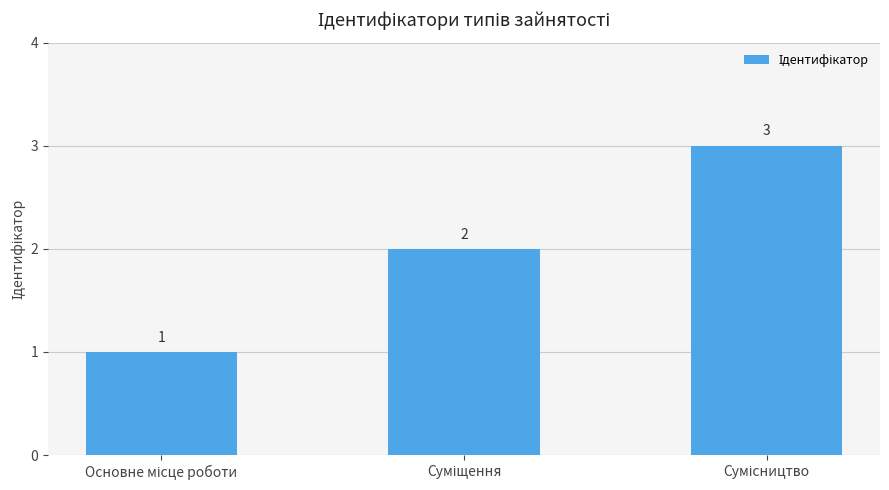

What is the sum of all values?

6